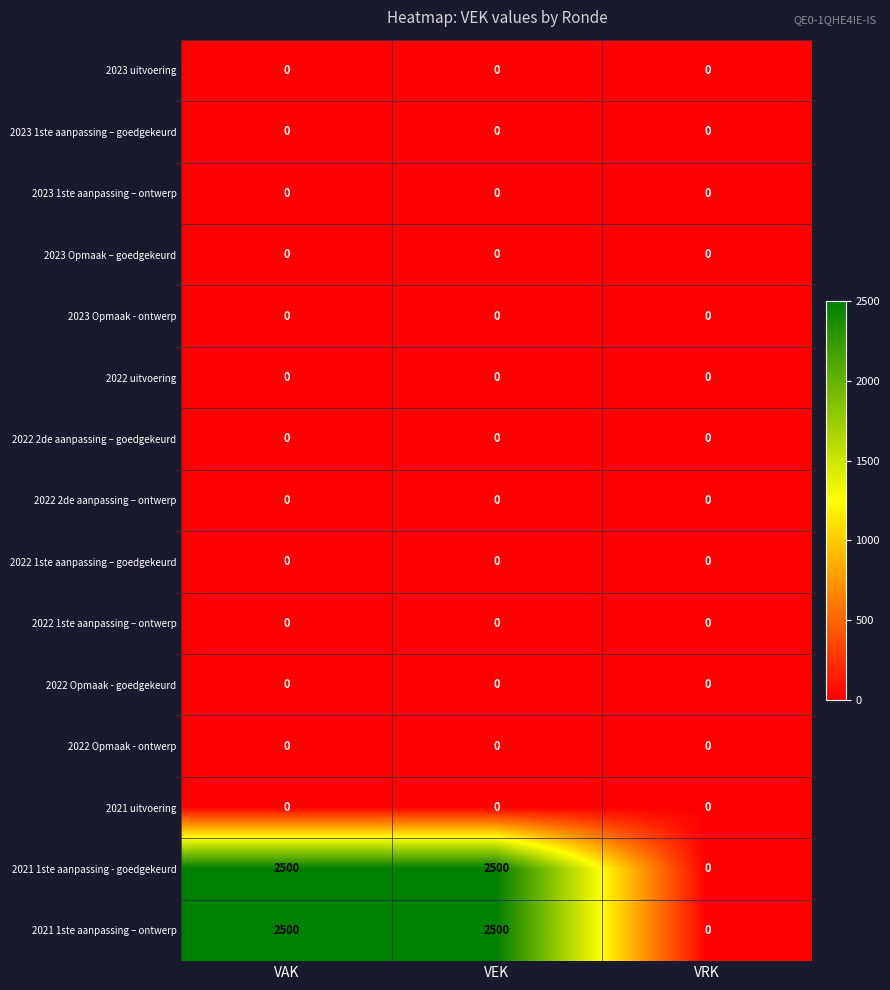

What is the spread (max minus min) of values at VAK?

2500